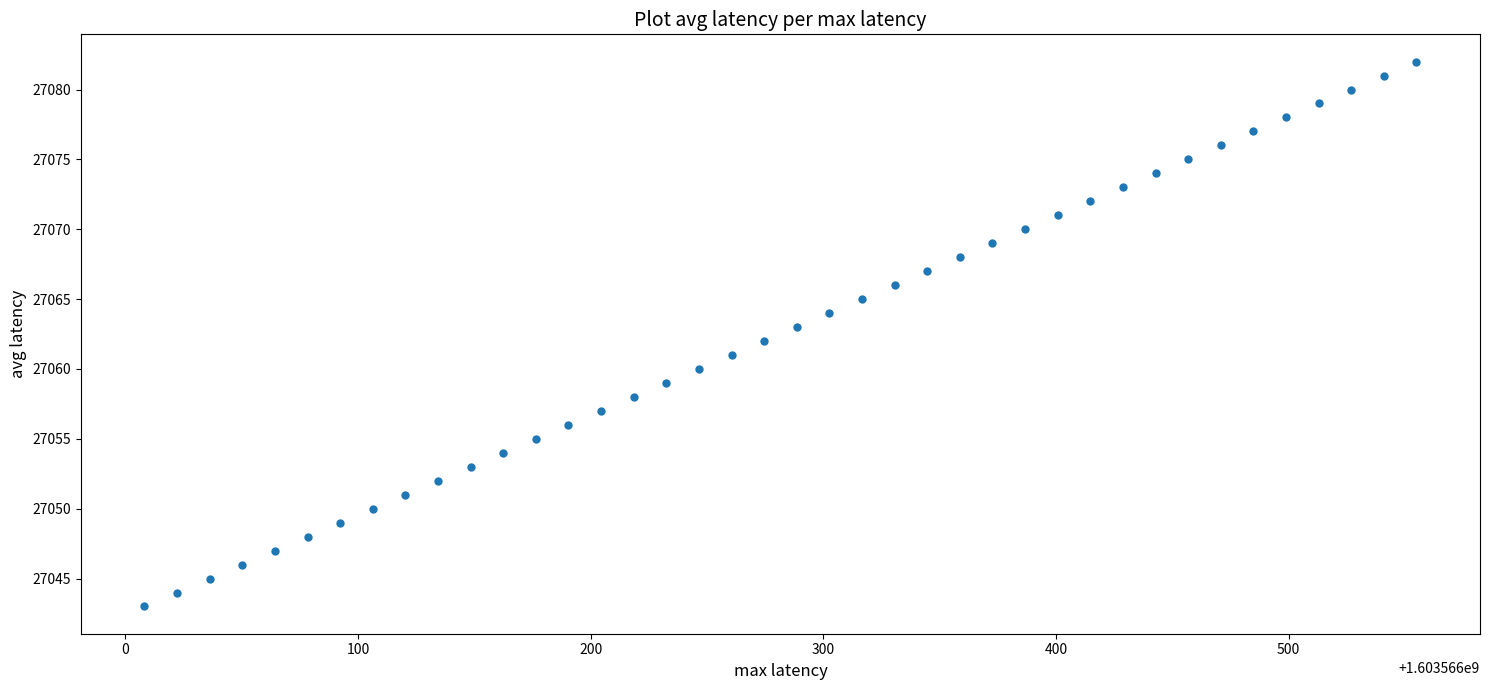

What is the range of Y values (max minus min)?

39